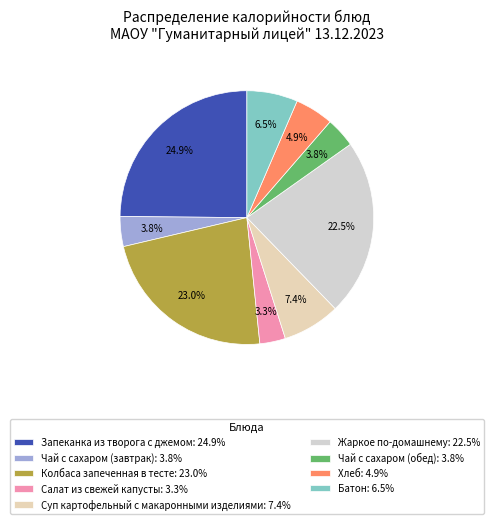

To the nearest percent, what is the average slice percentage?

11%